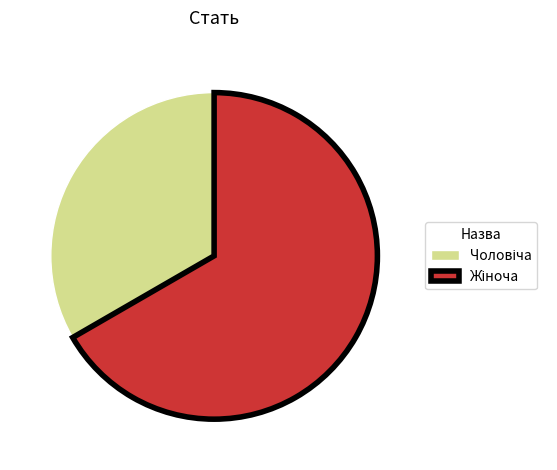

Does any single category account for the majority?

Yes